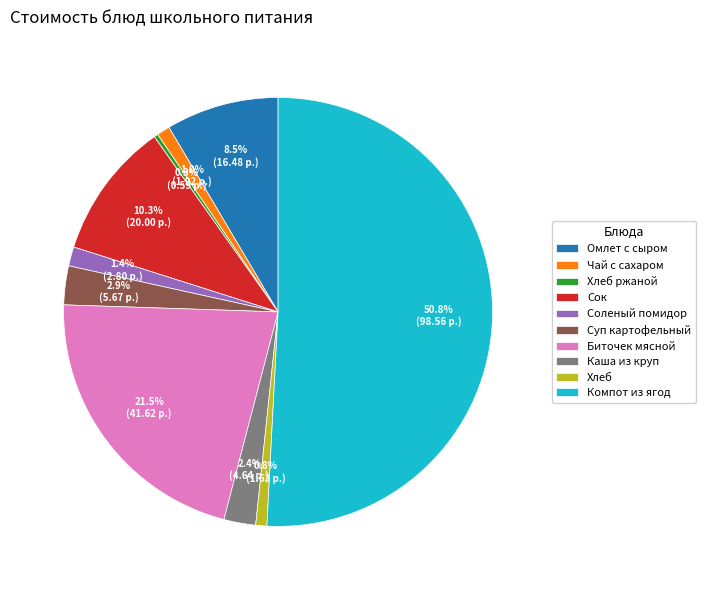

Which category accounts for the majority?

Компот из ягод